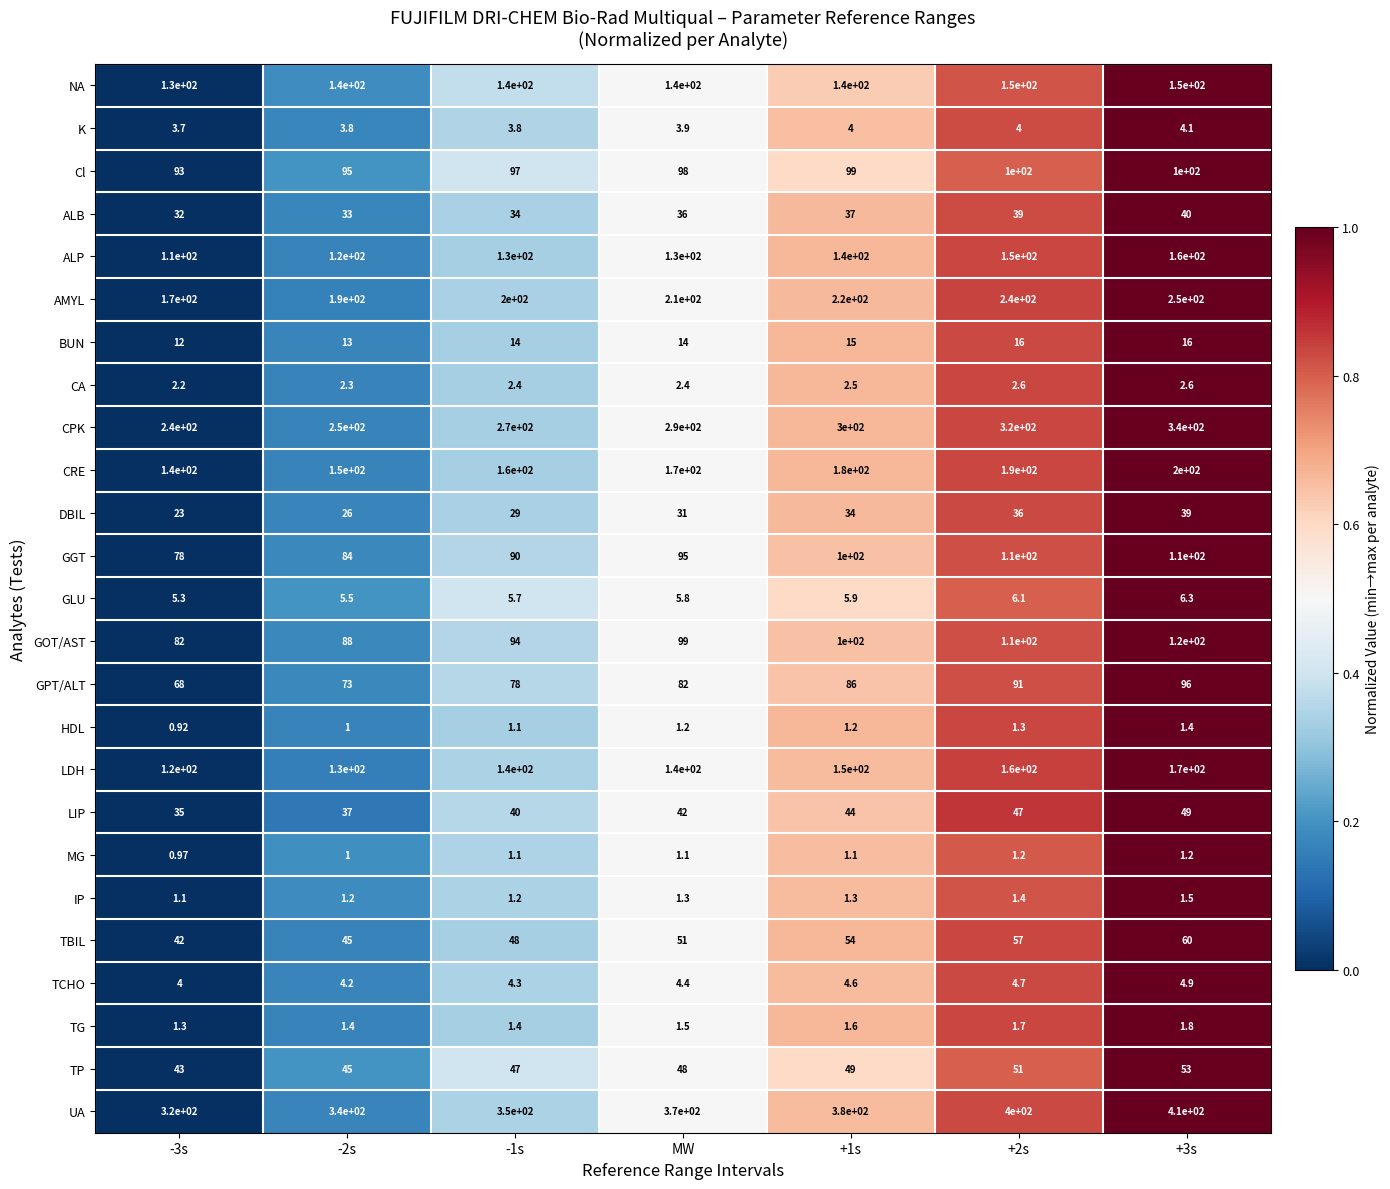

Between -2s and +2s, which series saw the biggest shift?

CPK